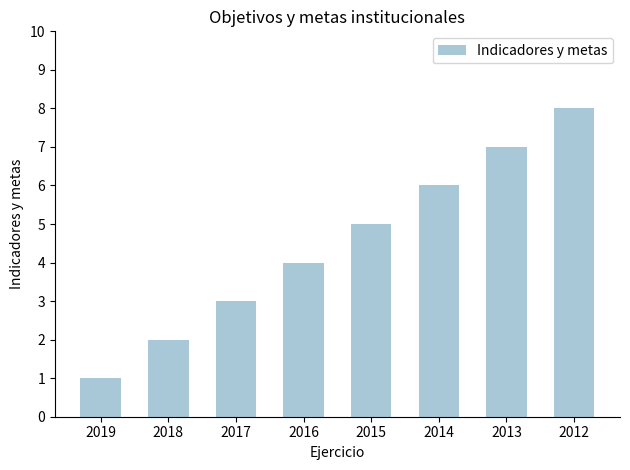

What is the difference between the values at 2013 and 2017?

4